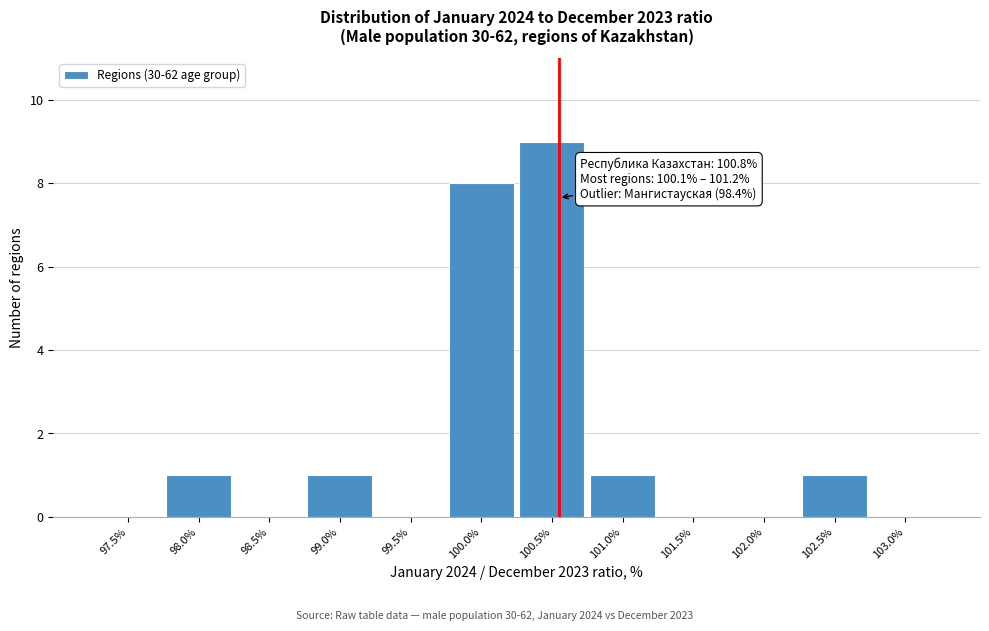

Reading left to right, list all the values displayed in this chart.

97.5%=0	98.0%=1	98.5%=0	99.0%=1	99.5%=0	100.0%=8	100.5%=9	101.0%=1	101.5%=0	102.0%=0	102.5%=1	103.0%=0